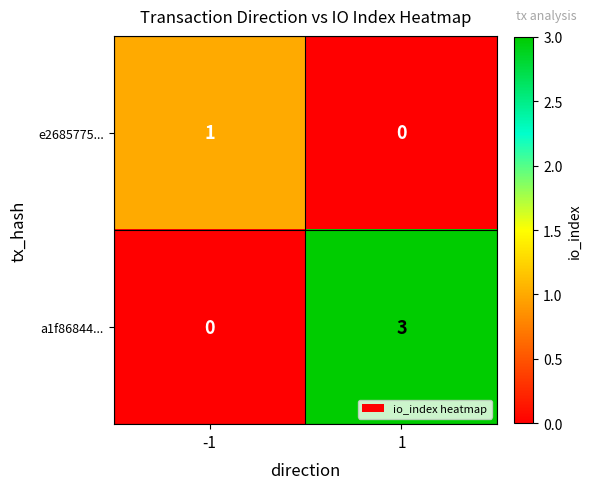

What is the sum of all a1f86844... values?

3